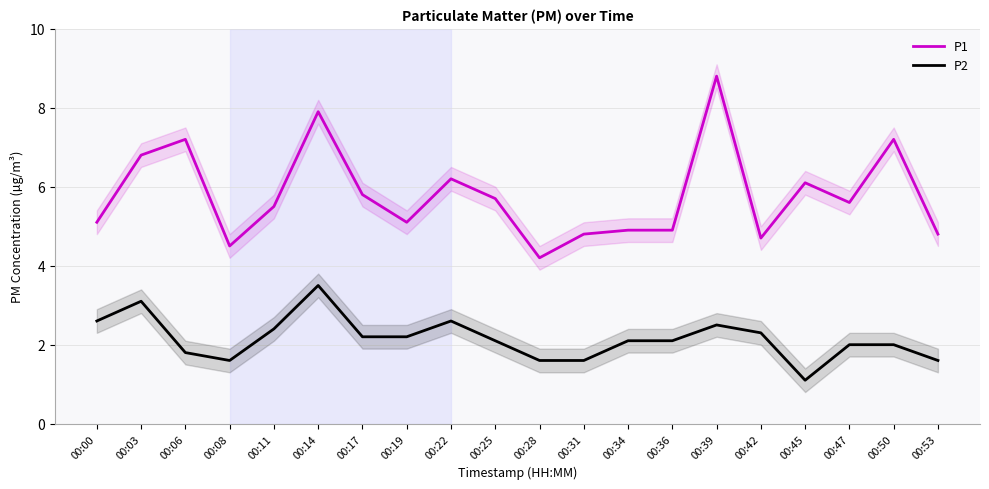

What is the difference between the maximum and second lowest values in the P2 series?

1.9